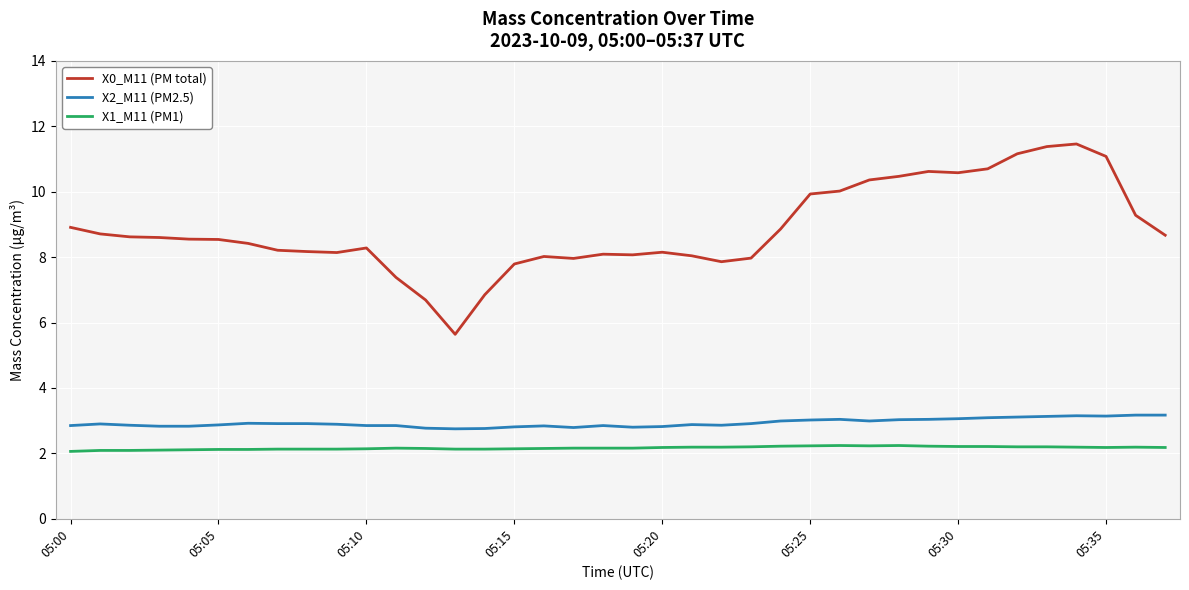

Which series has the largest range (max minus min)?

X0_M11 (PM total)